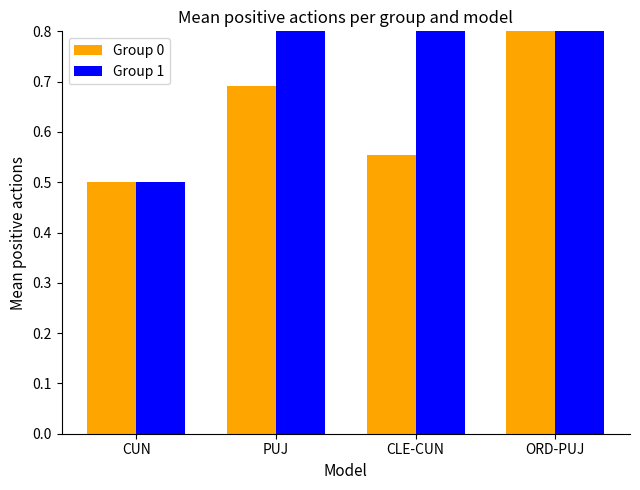

What is the label of the 1st bar from the left?

CUN